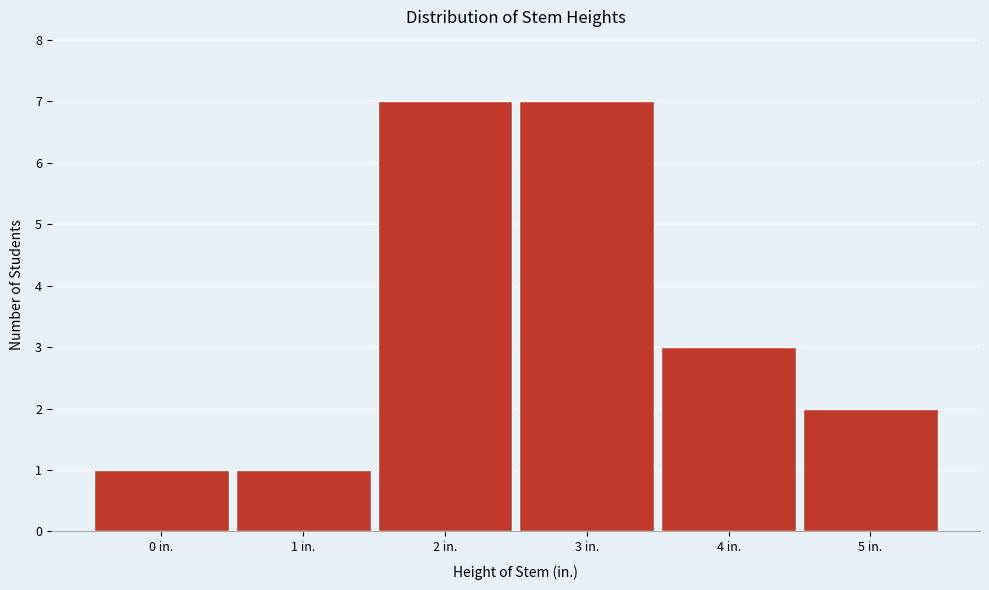

Reading left to right, list every bar in this chart as the range it spans on the x-axis followed by its height. The values are not printed on the chart, so give them approximately, as read against the axis.

-0.5 to 0.5: 1
0.5 to 1.5: 1
1.5 to 2.5: 7
2.5 to 3.5: 7
3.5 to 4.5: 3
4.5 to 5.5: 2